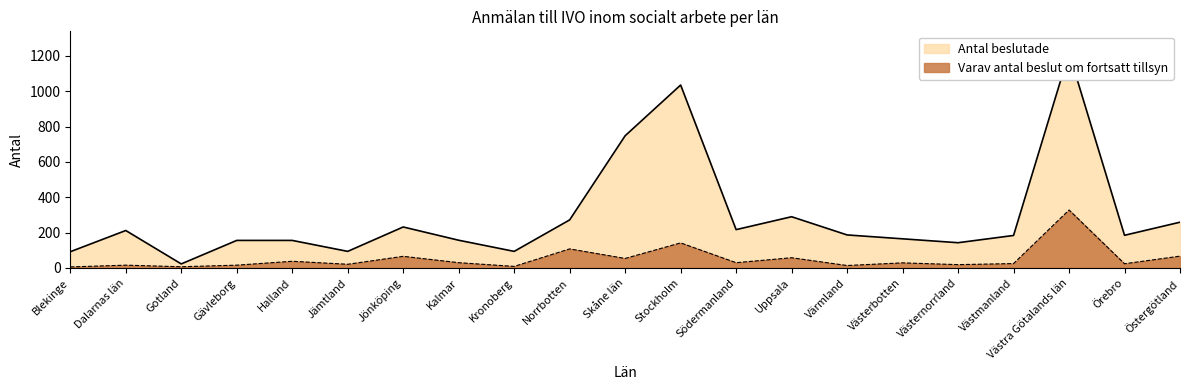

How many interior local peaks does the Antal beslutade series have?

5